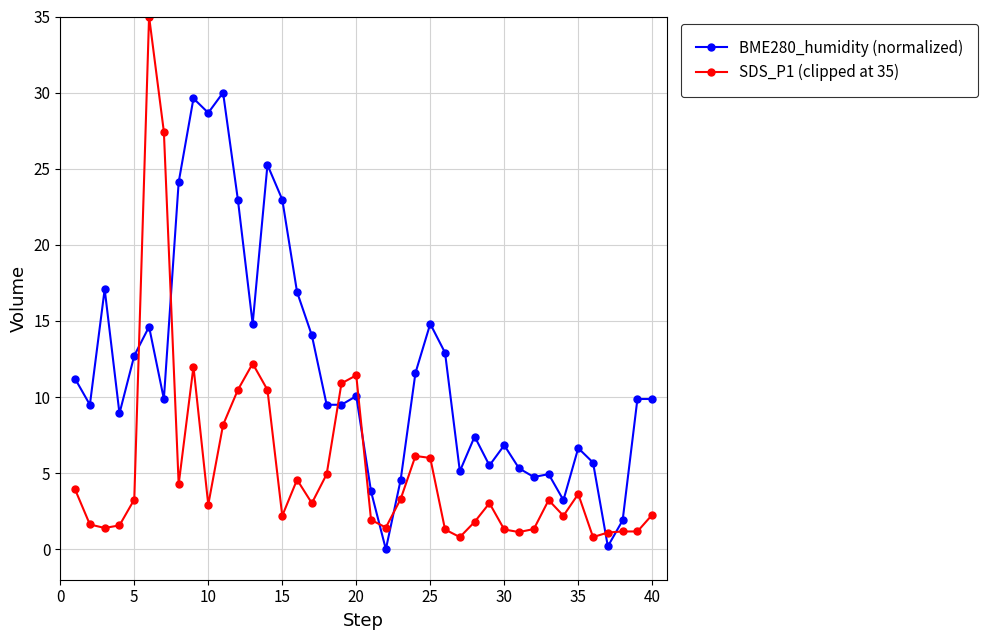

What is the value of the SDS_P1 (clipped at 35) point at the 9th from the left?

12.0